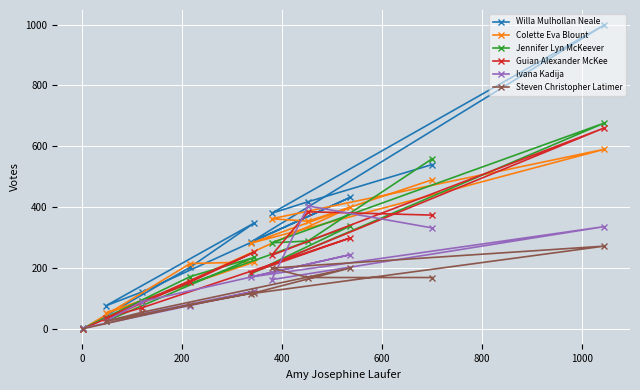

Count the number of data series in this chart.

6